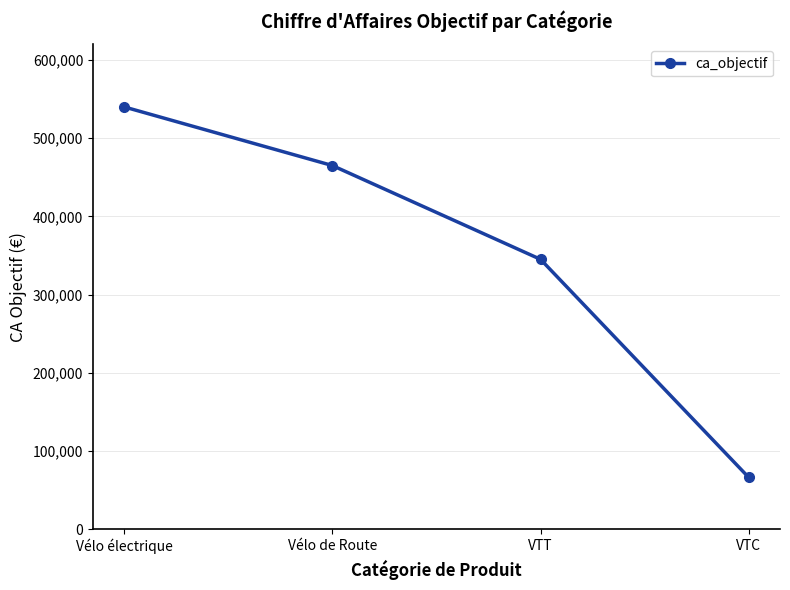

The value at VTC is 94811. True or false?

False